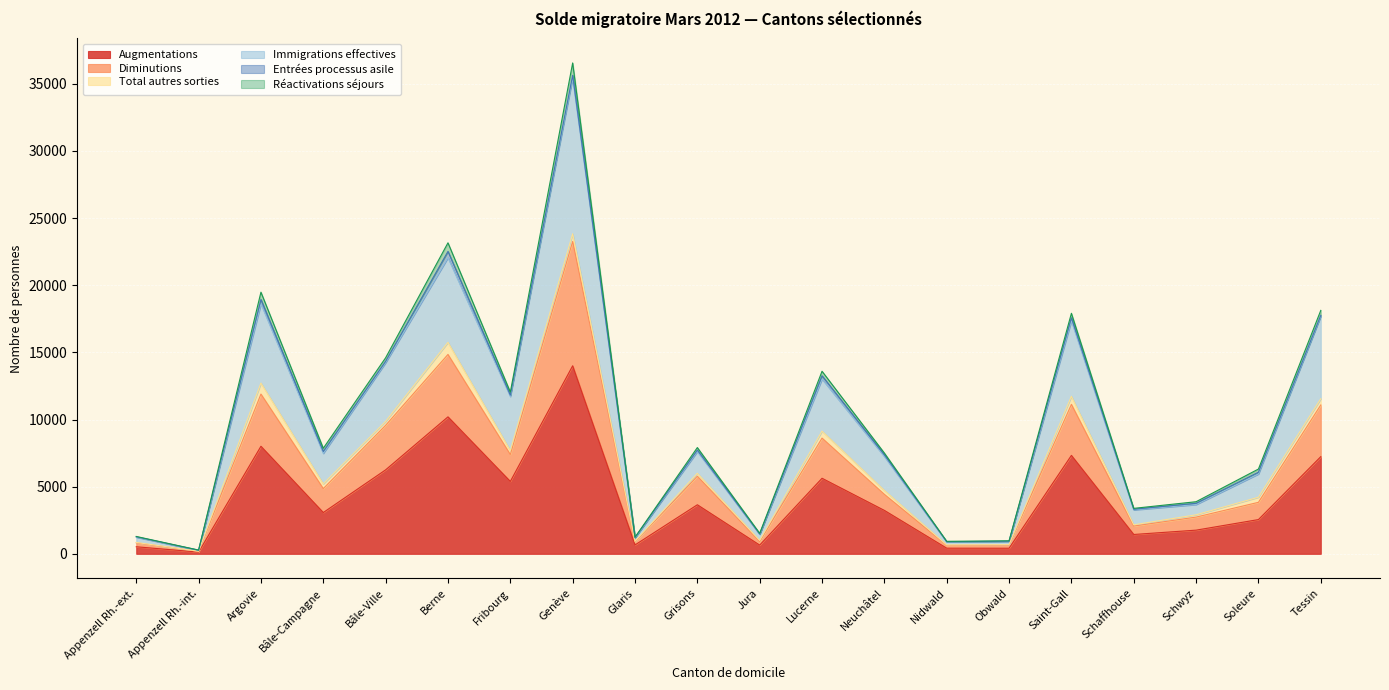

What is the maximum value for Augmentations?

14003